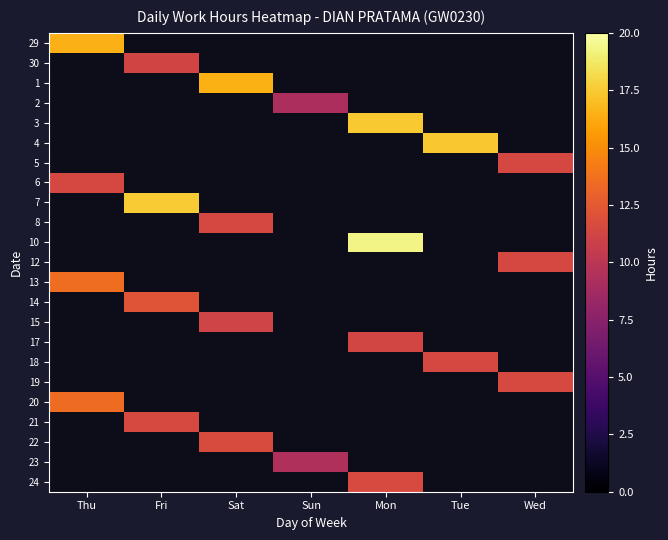

What is the maximum value shown in the chart?

19.3